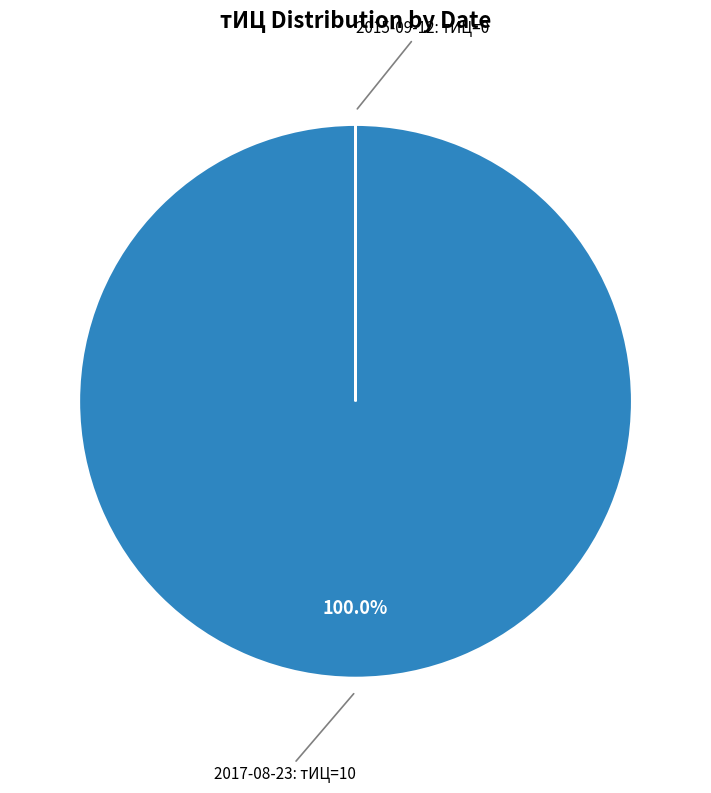

Which category has the biggest portion of the pie?

2017-08-23